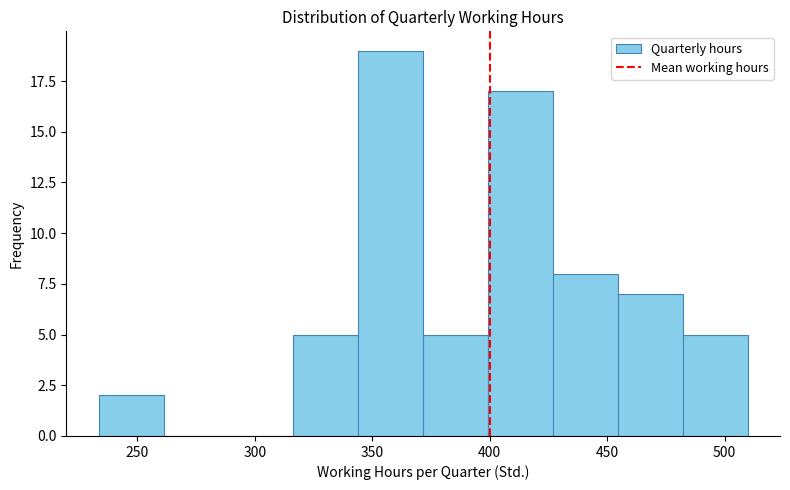

What is the height of the bar covering 235 to 260 on the x-axis? Neither the bar edges nor the heights are printed on the chart, so give them approximately, as read against the axes.

2